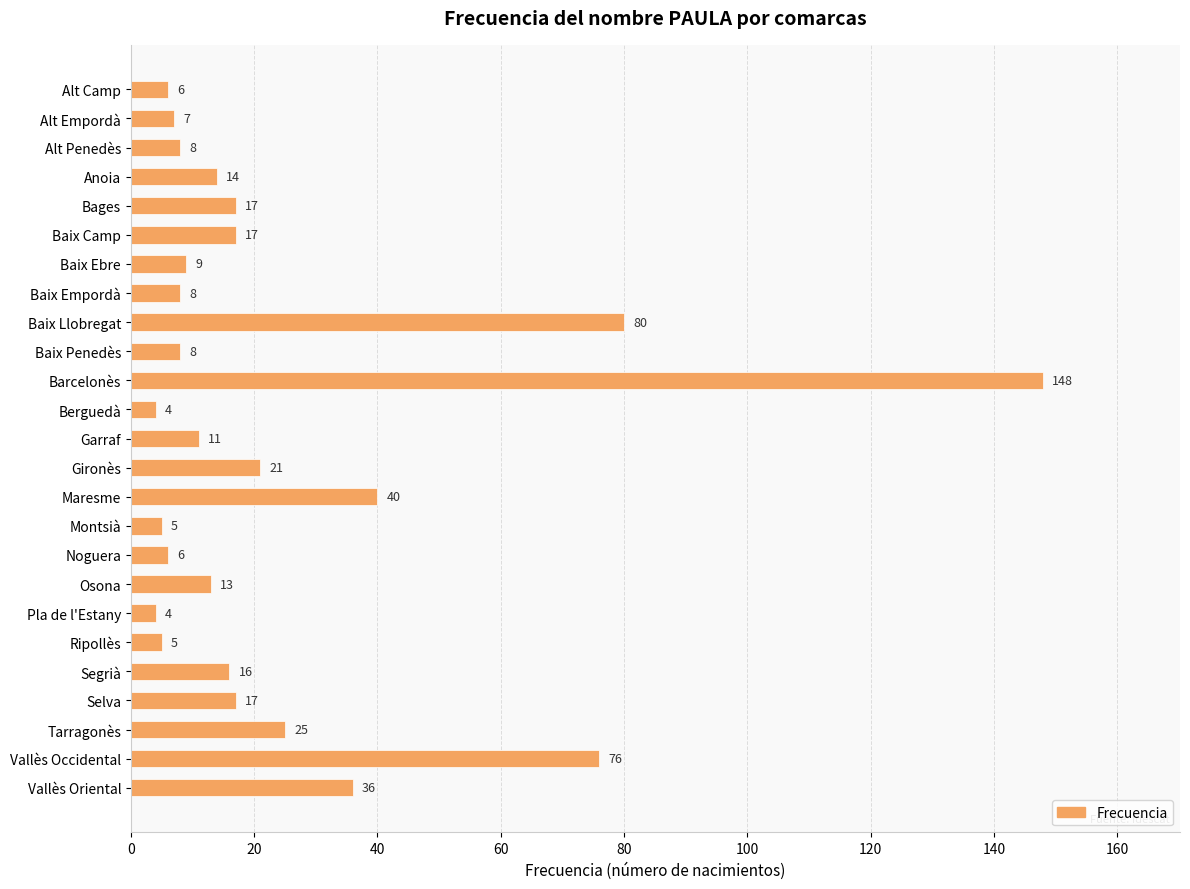

What is the minimum value shown in the chart?

4